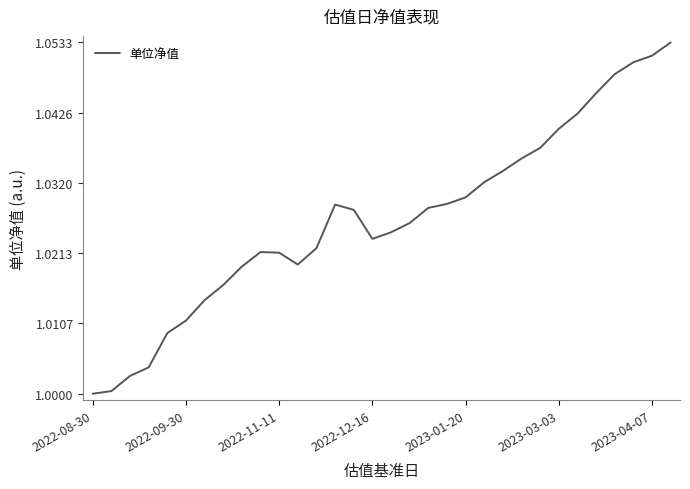

Is this an area chart (filled region under the line)?

No